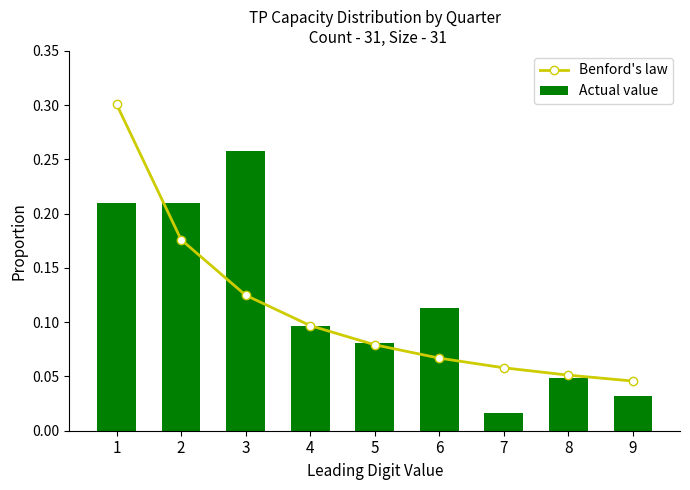

What is the sum of the Benford's law values at 3 and 8?

0.2